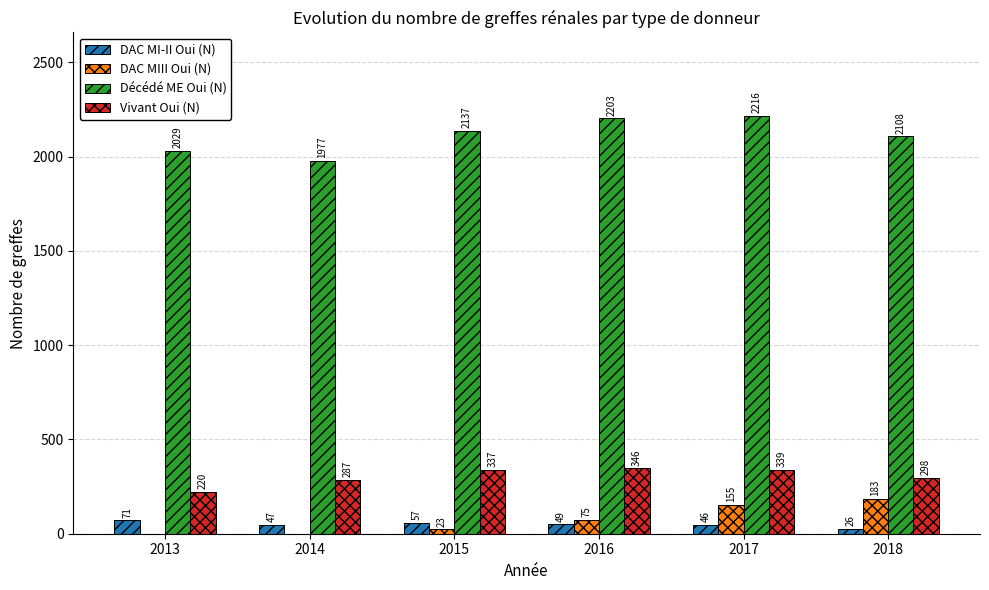

What is the approximate value of DAC MIII Oui (N) at 2015, to the nearest 5?

25